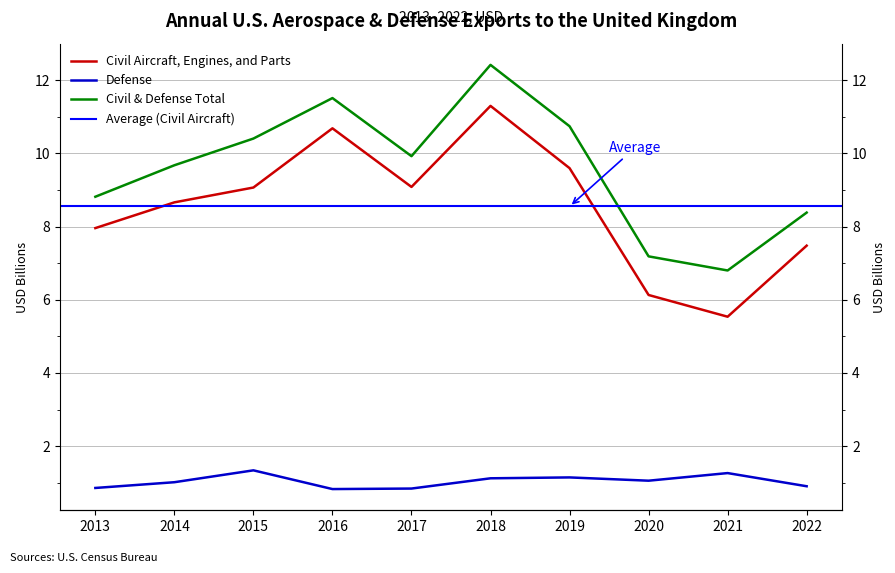

Is it true that Defense equals 1.1 at 2020?

True